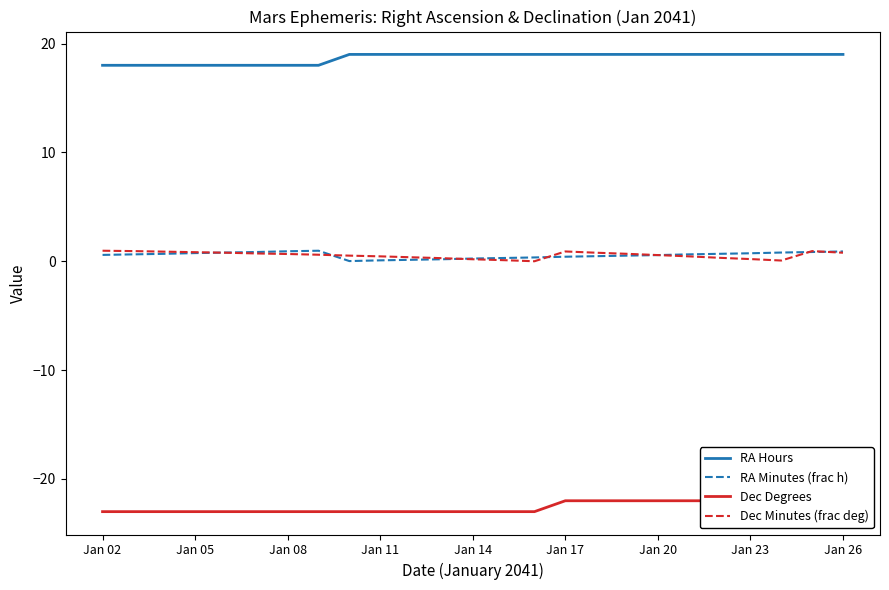

What is the minimum value for RA Hours?

18.0